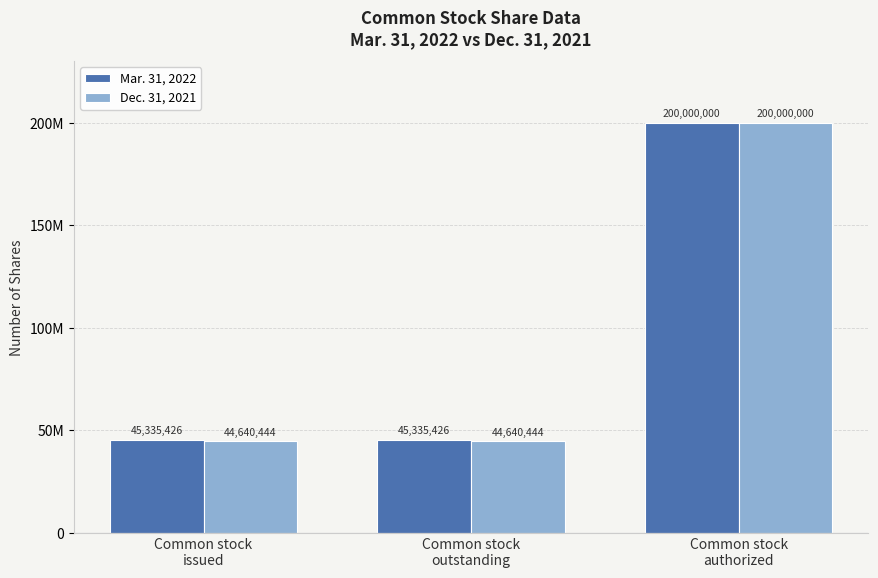

Rank the series at Common stock
issued from lowest to highest value.

Dec. 31, 2021, Mar. 31, 2022